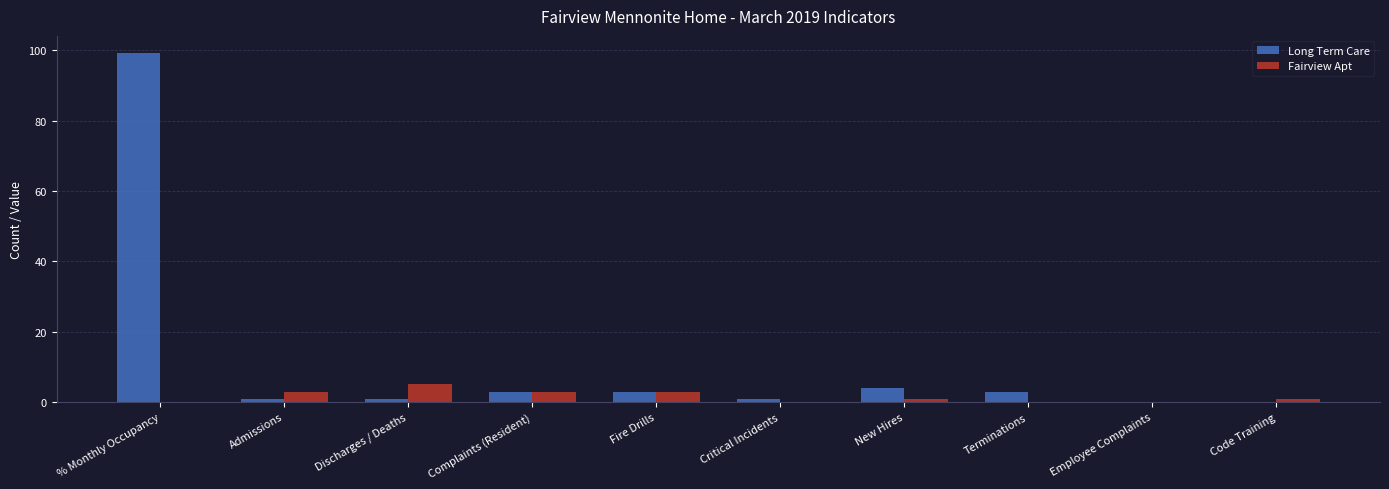

What is the sum of all Fairview Apt values?

16.0